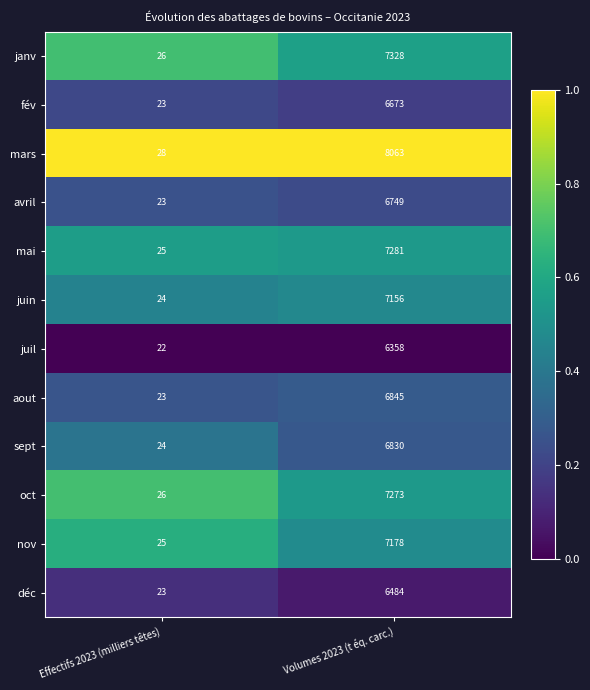

True or false: fév has a value of 35 at Effectifs 2023 (milliers têtes).

False